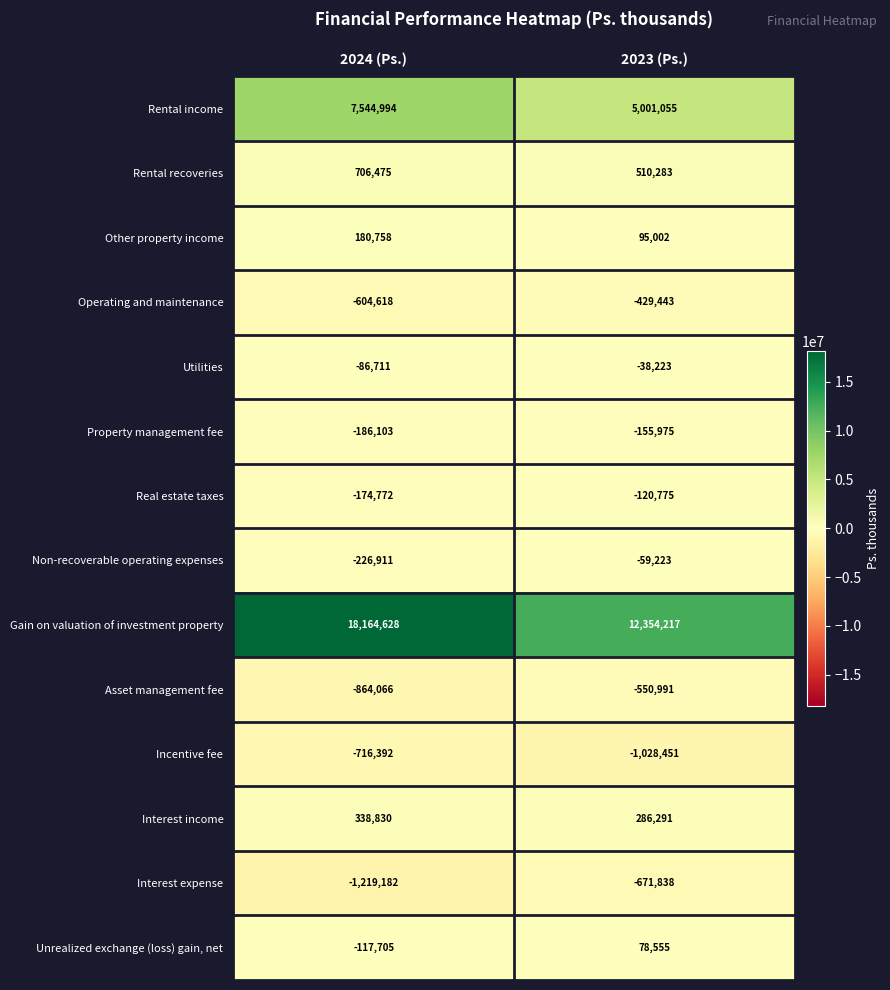

Count the number of data series in this chart.

14